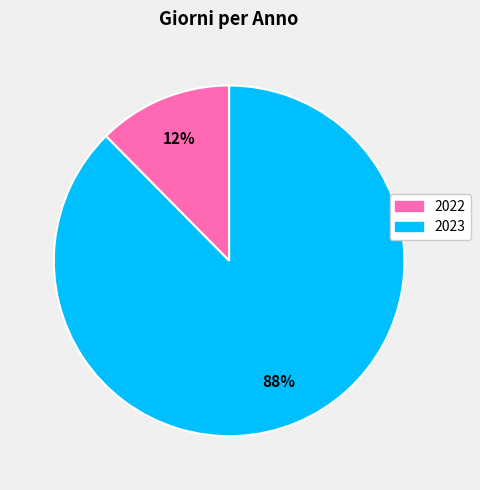

What is the smallest slice in the pie chart?

2022